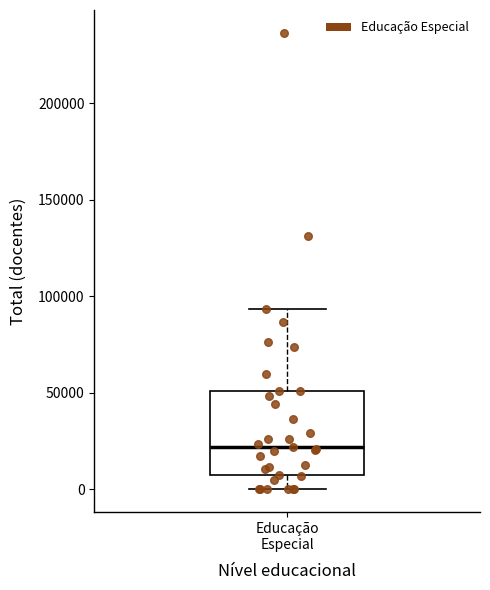

Where does the lower whisker of the box for Educação Especial end on the y-axis? The values are not printed on the chart, so give them approximately, as read against the axis.

0